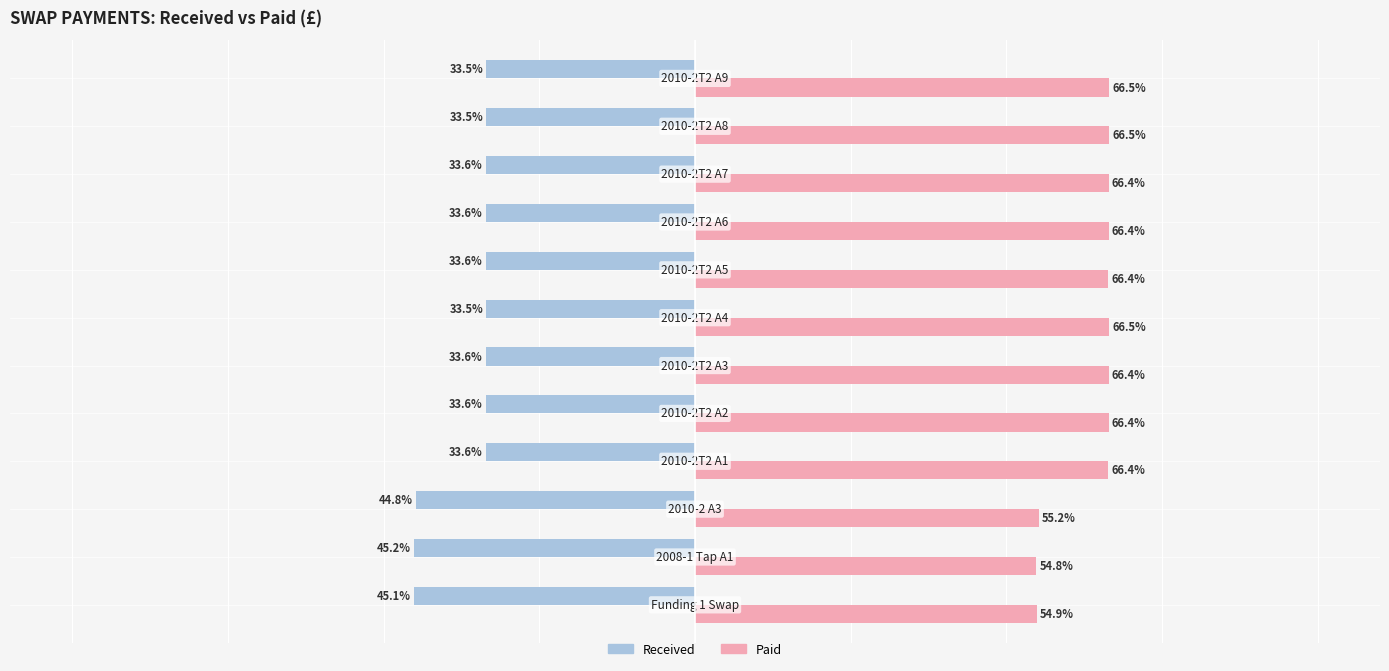

Which series has the largest total across all categories?

Paid